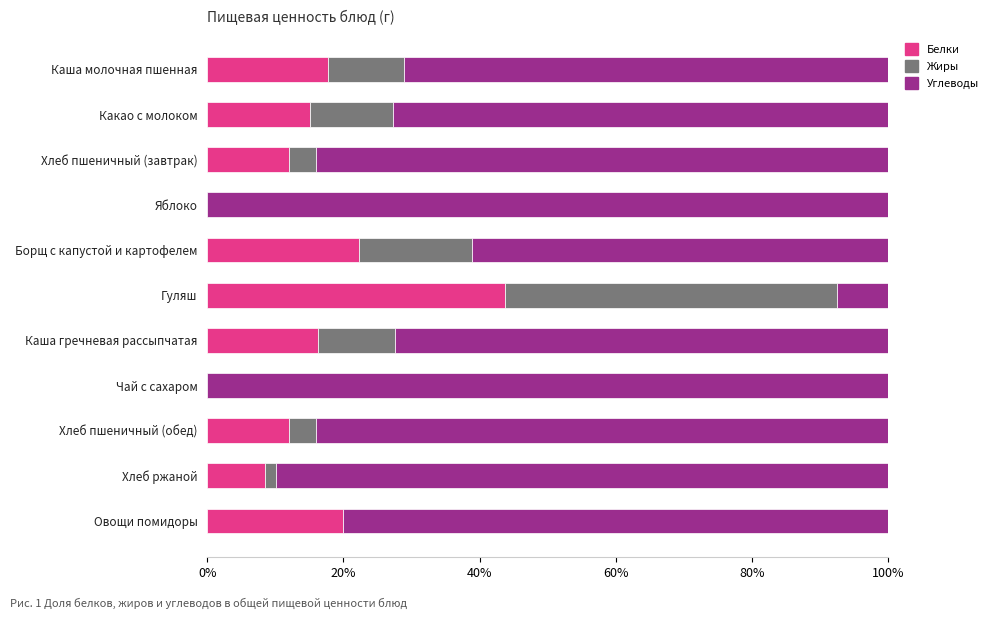

How many series are shown in this chart?

3